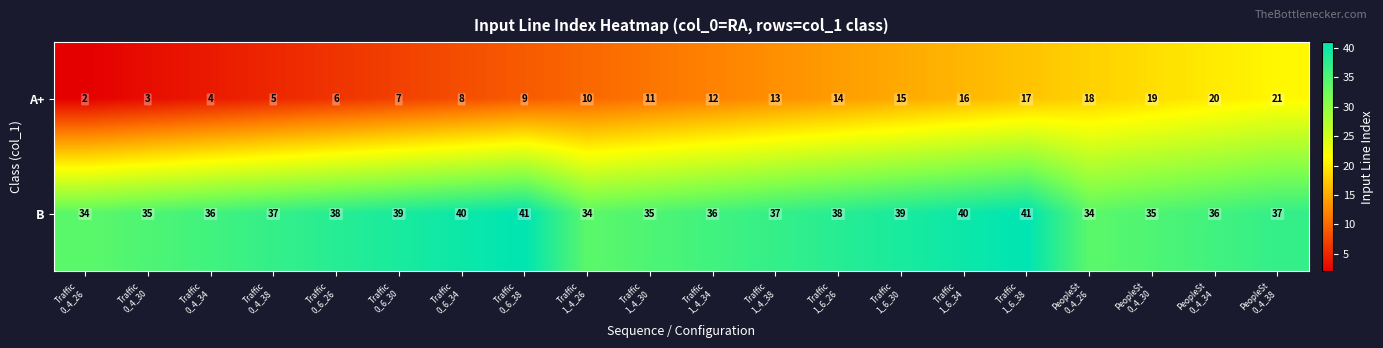

What is the average value of the B series?

37